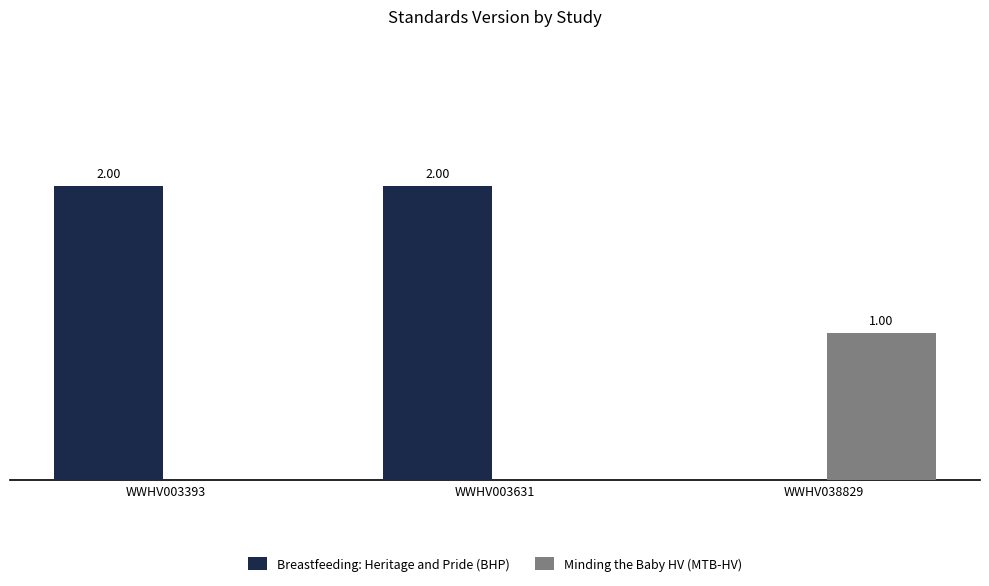

Which series changed the most between WWHV003631 and WWHV038829?

Breastfeeding: Heritage and Pride (BHP)